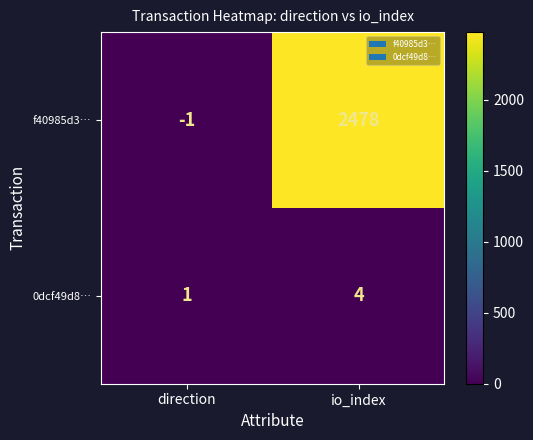

Reading left to right, extract all data points from this chart.

f40985d3…: -1	2478
0dcf49d8…: 1	4